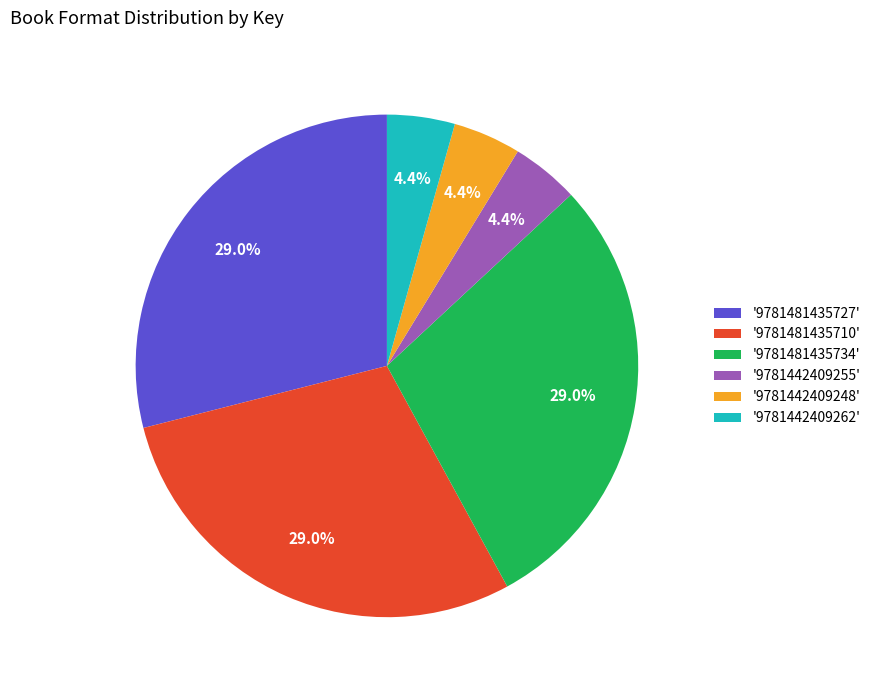

Is there any slice that represents more than half of the pie?

No